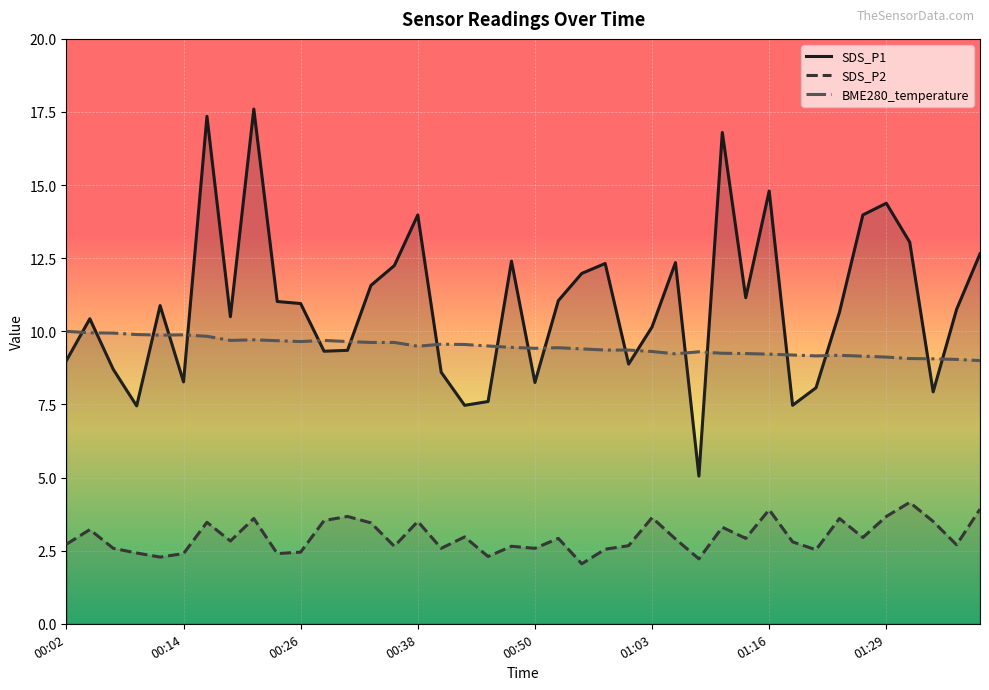

At which label is SDS_P2 closest to 3?

17